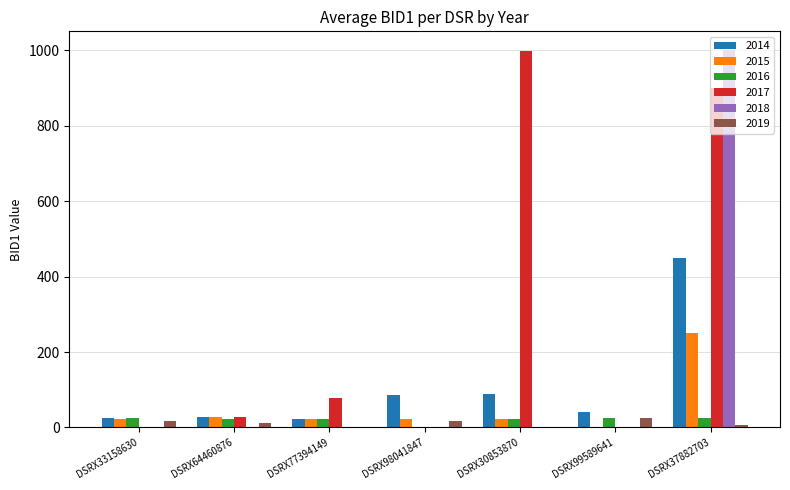

What is the maximum value for 2017?

999.0